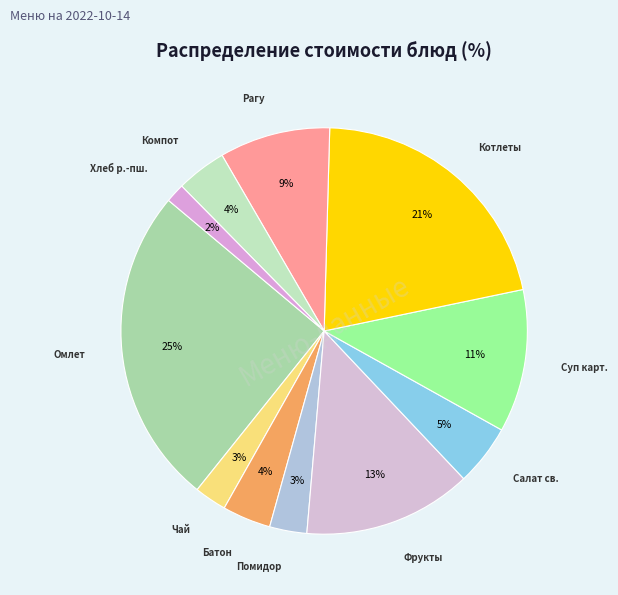

Count the number of slices in the pie.

11